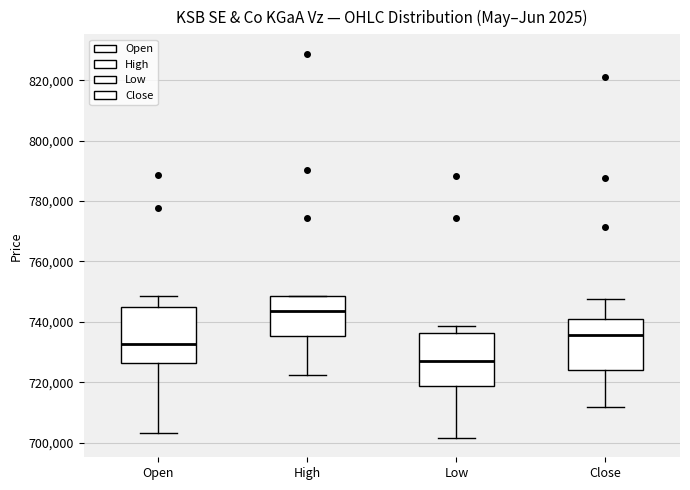

Where is the upper edge of the box for Close on the y-axis? The values are not printed on the chart, so give them approximately, as read against the axis.

742000